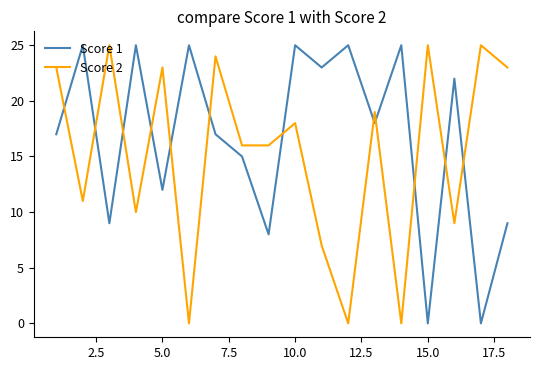

How many series are shown in this chart?

2